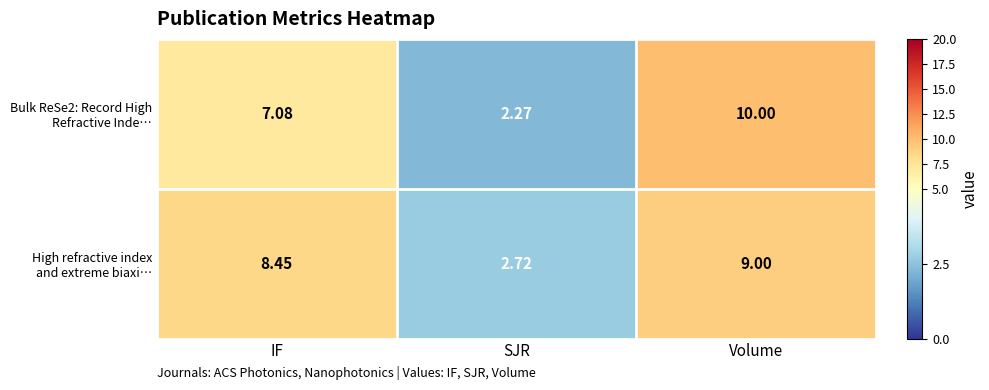

At which category is the sum across all series the highest?

Volume